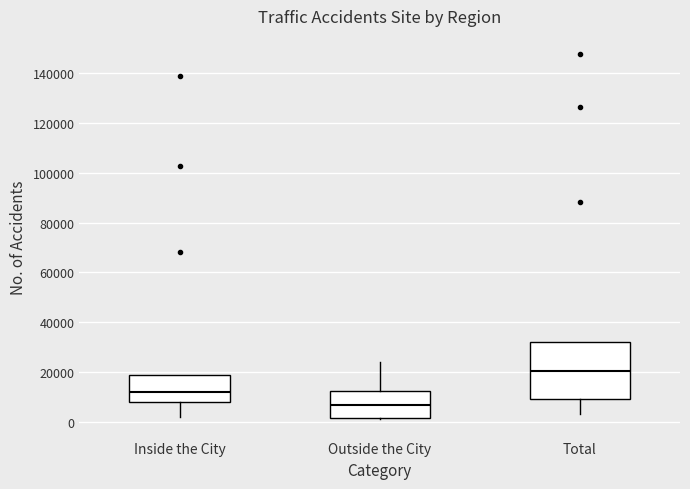

Comparing the boxes themselves (not the whiskers), which one is the tallest?

Total